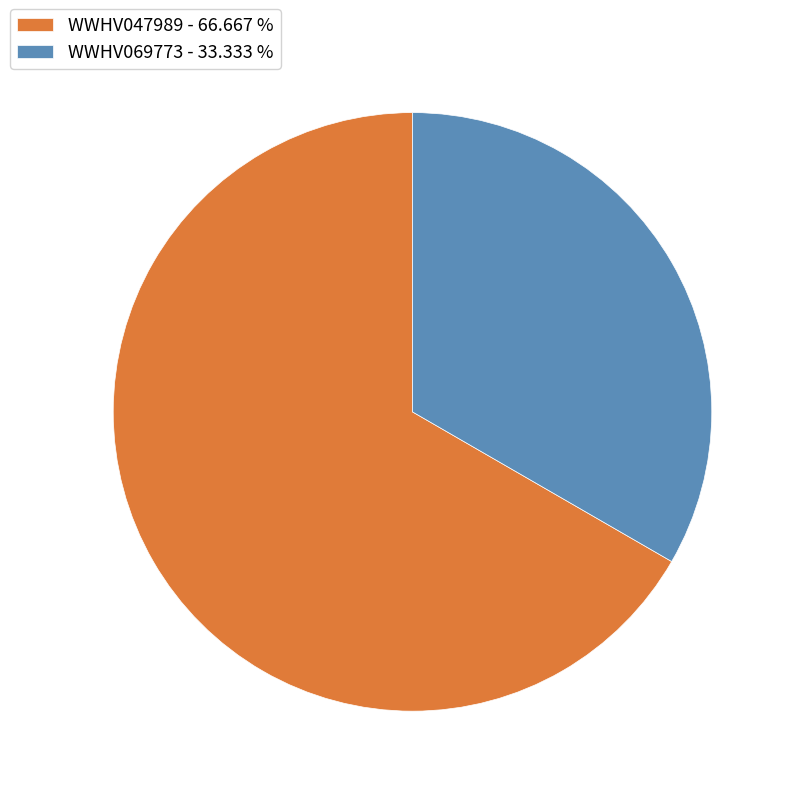

Combined, do WWHV047989 - 66.667 % and WWHV069773 - 33.333 % account for over 50%?

Yes